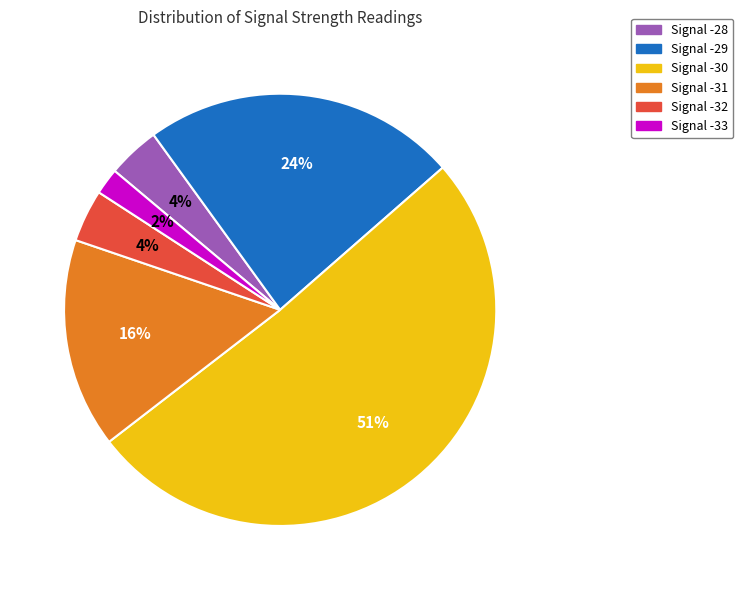

Count the number of slices in the pie.

6